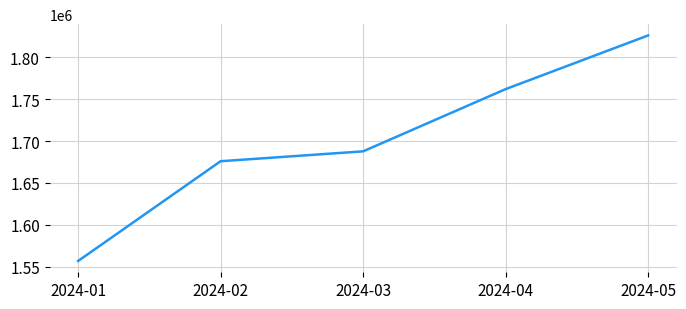

What is the sum of the values at 2024-01 and 2024-02?

3232461